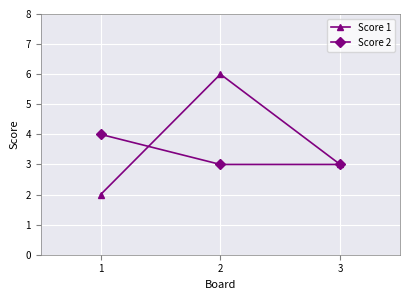

What is the value of the Score 1 point at the 3rd from the left?

3